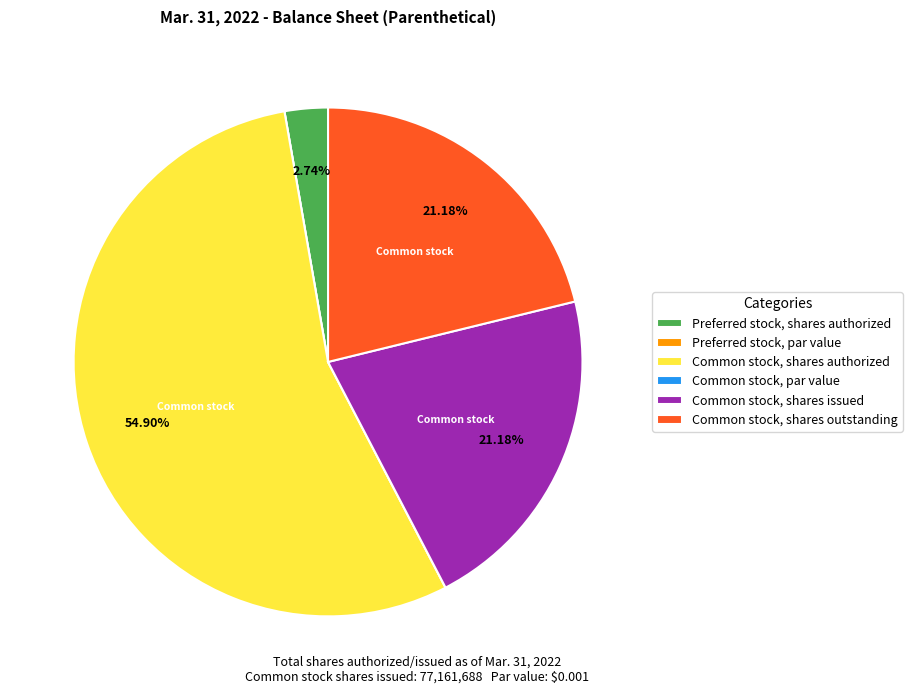

Is there any slice that represents more than half of the pie?

Yes